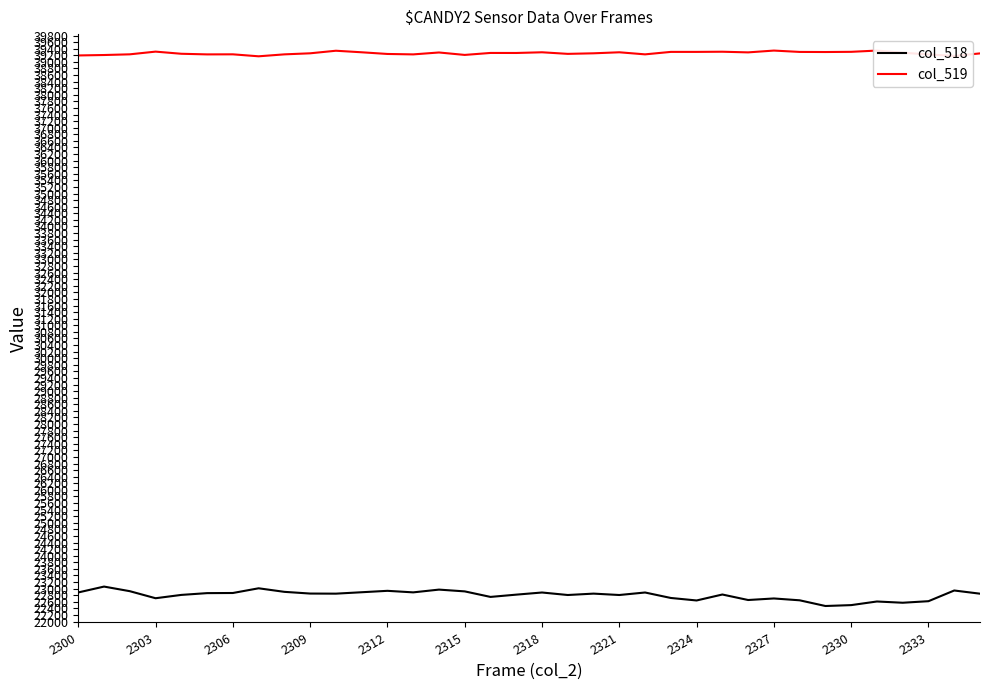

At how many categories does at least one series exceed 36959?

36